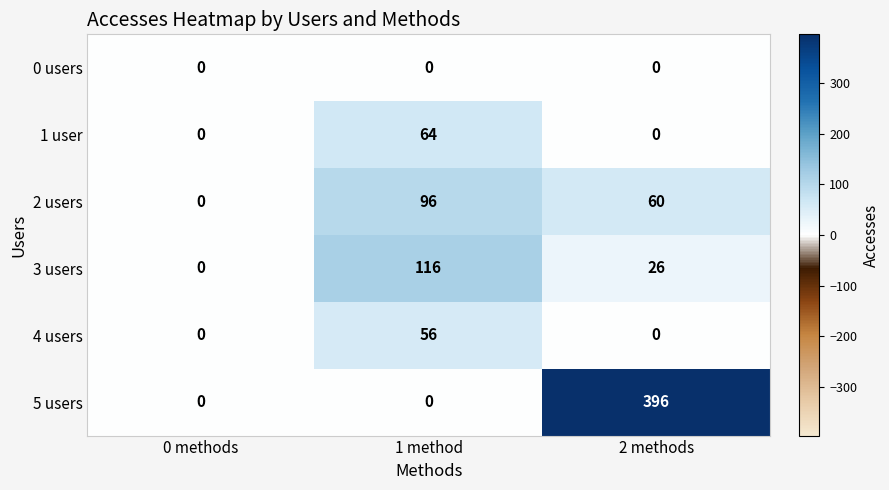

Which series has the largest total across all categories?

5 users